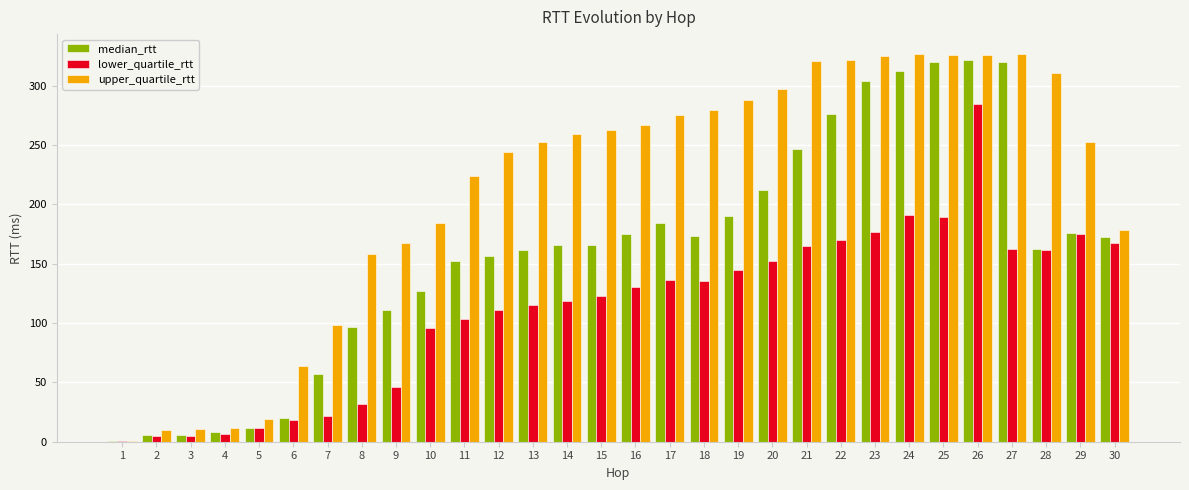

At which category is the sum across all series the highest?

26